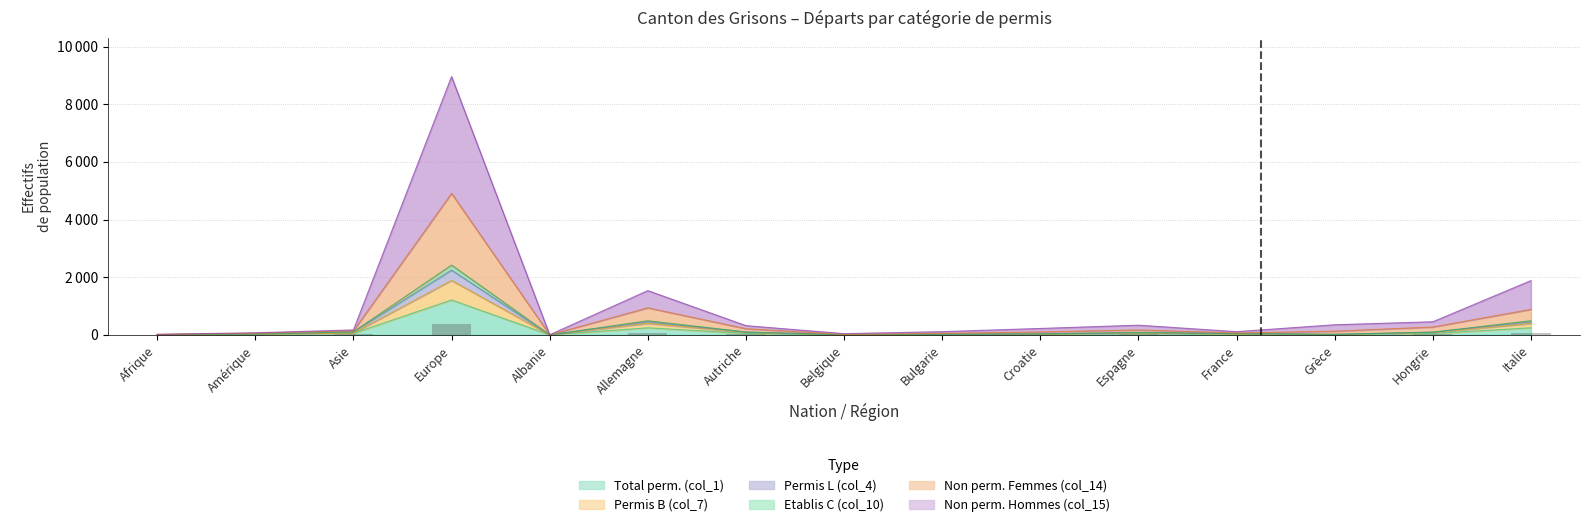

True or false: Non perm. Hommes (col_15) has a value of 335 at Espagne.

True